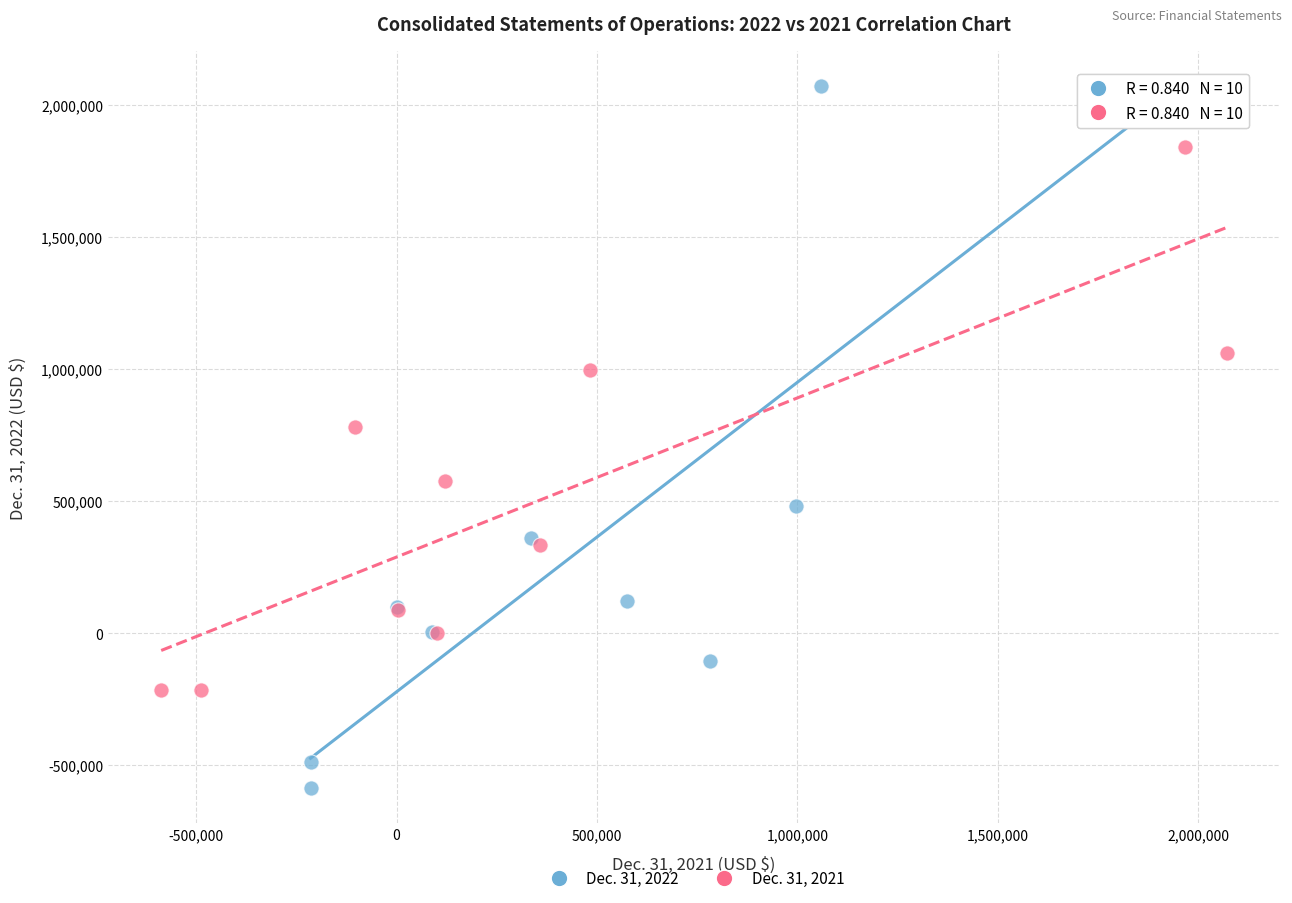

Which series has the largest Y range (max minus min)?

Dec. 31, 2022